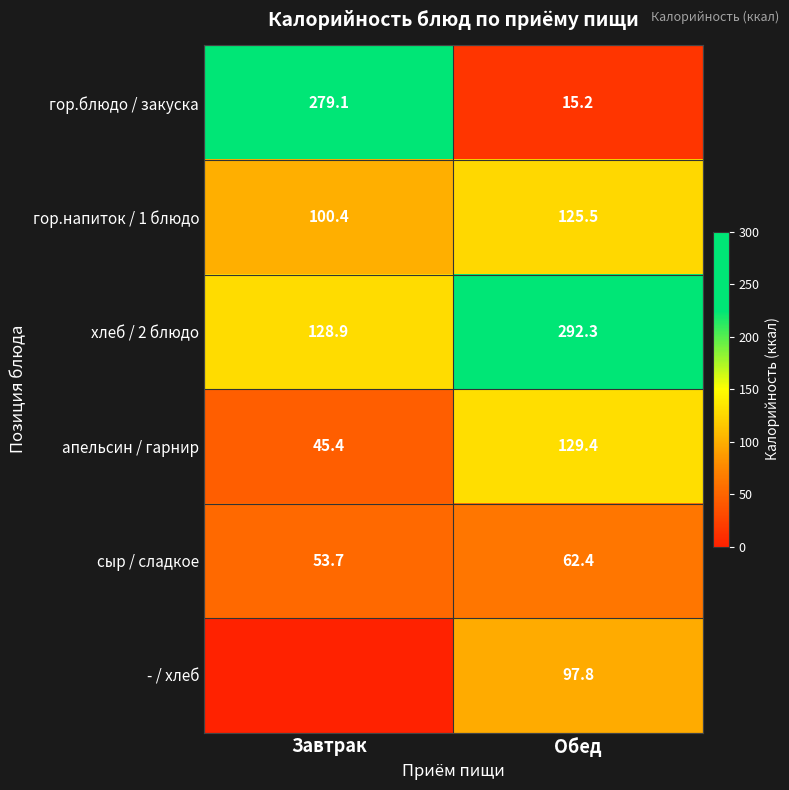

What is the spread (max minus min) of values at Обед?

277.1